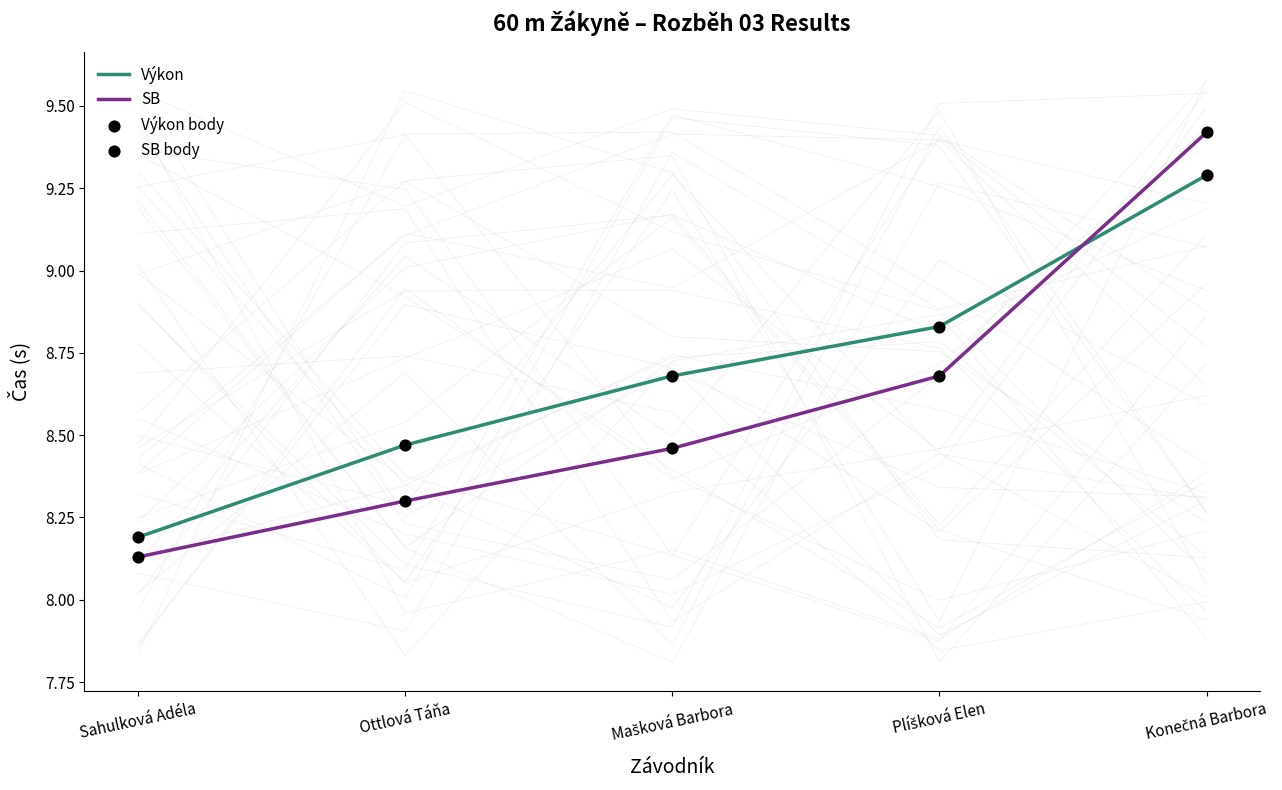

What is the total value across all series at Sahulková Adéla?

32.6